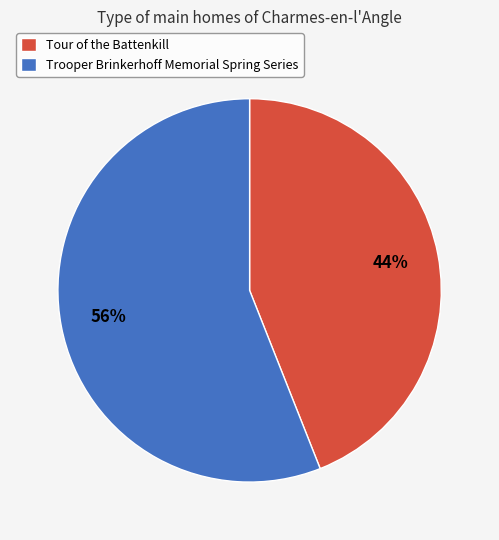

Count the number of slices in the pie.

2